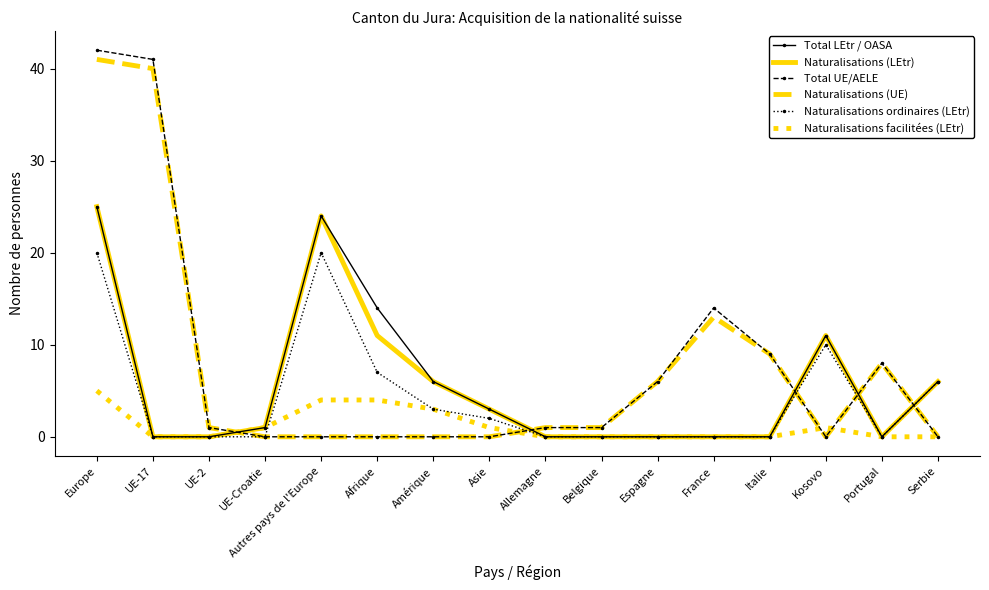

True or false: Naturalisations (UE) has a value of 0 at Amérique.

True